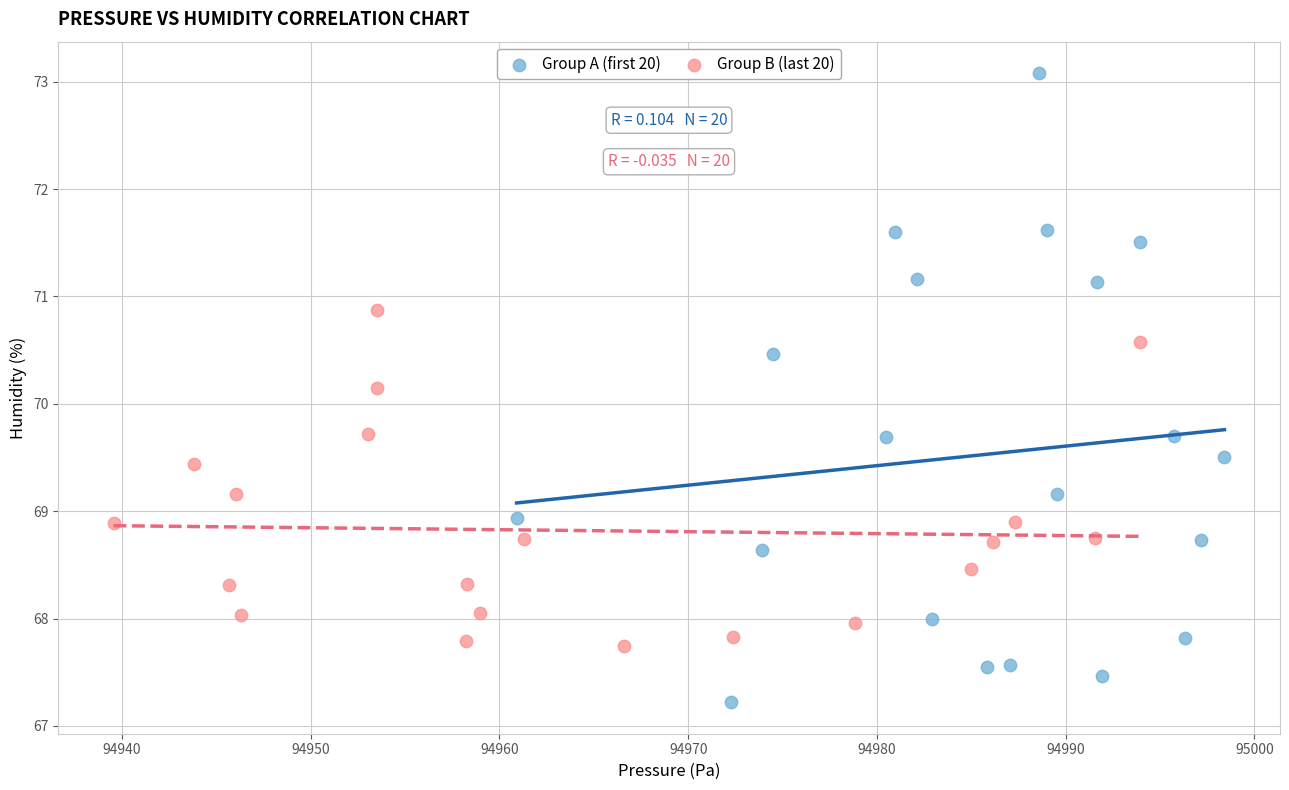

Which series reaches the minimum Y coordinate?

Group A (first 20)